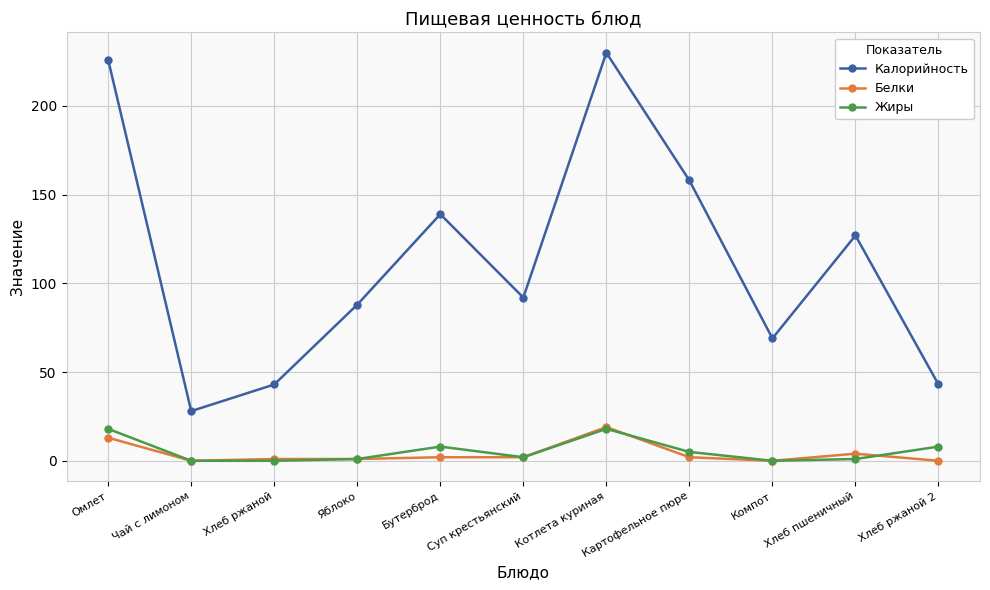

The Жиры series shows 18 at Омлет. True or false?

True